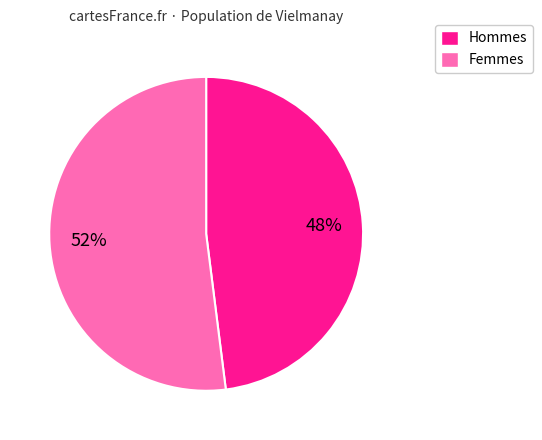

Is there a majority slice in this chart?

Yes